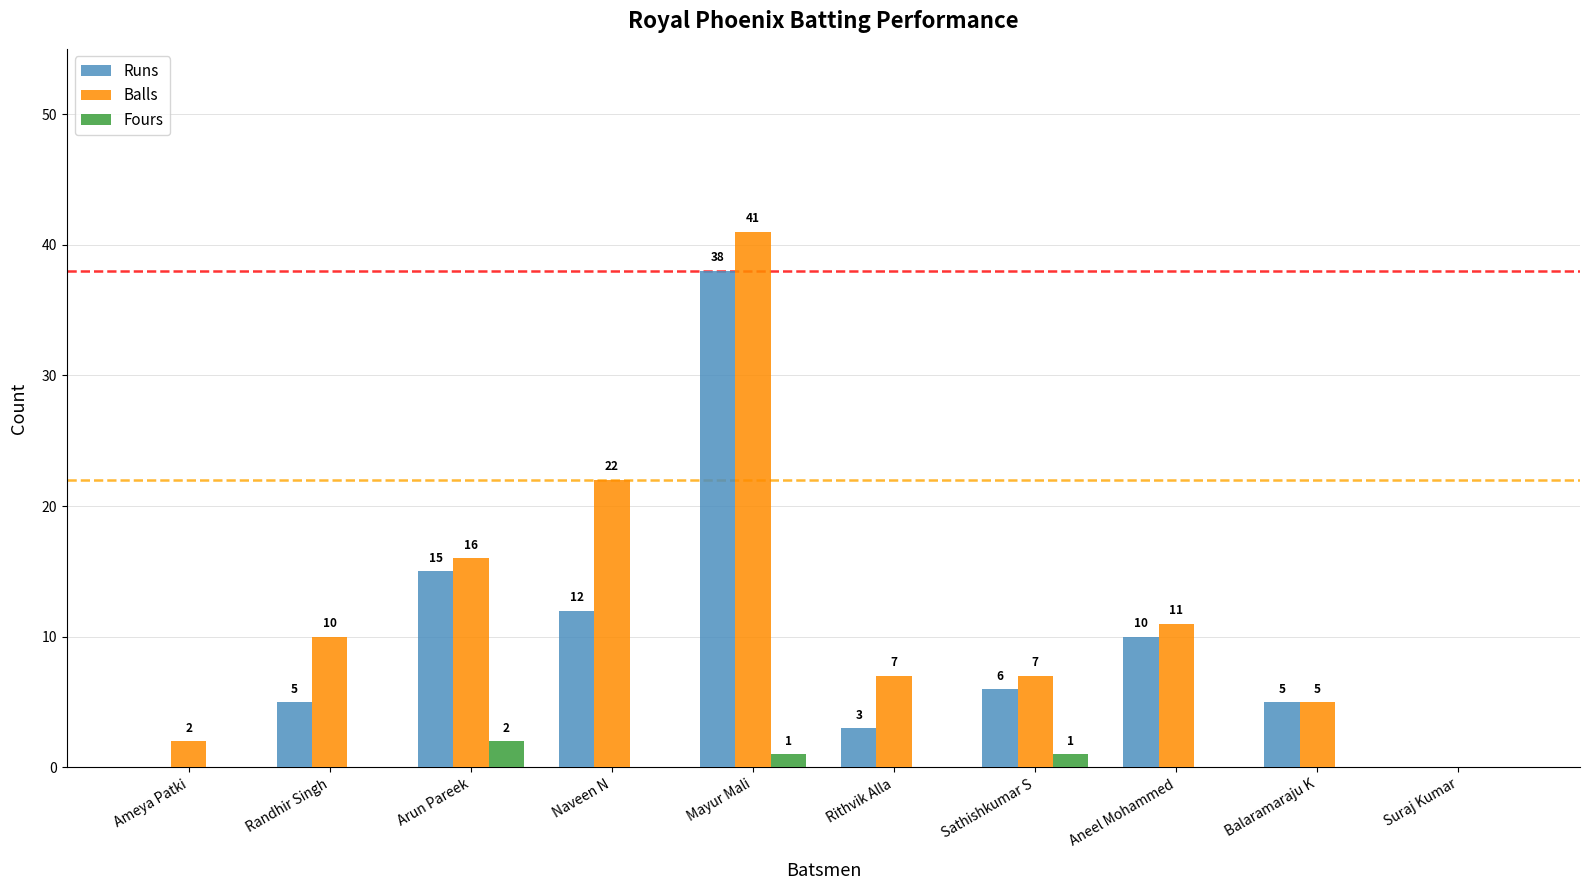

Between Mayur Mali and Suraj Kumar, which series saw the biggest shift?

Balls